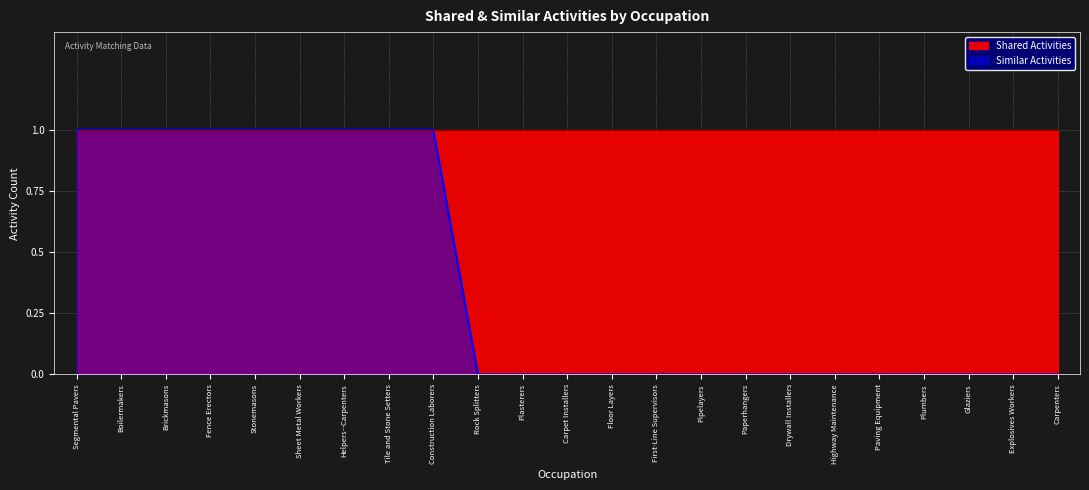

Reading right to left, extract all data points from this chart.

Carpenters=0	Explosives Workers=0	Glaziers=0	Plumbers=0	Paving Equipment=0	Highway Maintenance=0	Drywall Installers=0	Paperhangers=0	Pipelayers=0	First-Line Supervisors=0	Floor Layers=0	Carpet Installers=0	Plasterers=0	Rock Splitters=0	Construction Laborers=1	Tile and Stone Setters=1	Helpers--Carpenters=1	Sheet Metal Workers=1	Stonemasons=1	Fence Erectors=1	Brickmasons=1	Boilermakers=1	Segmental Pavers=1